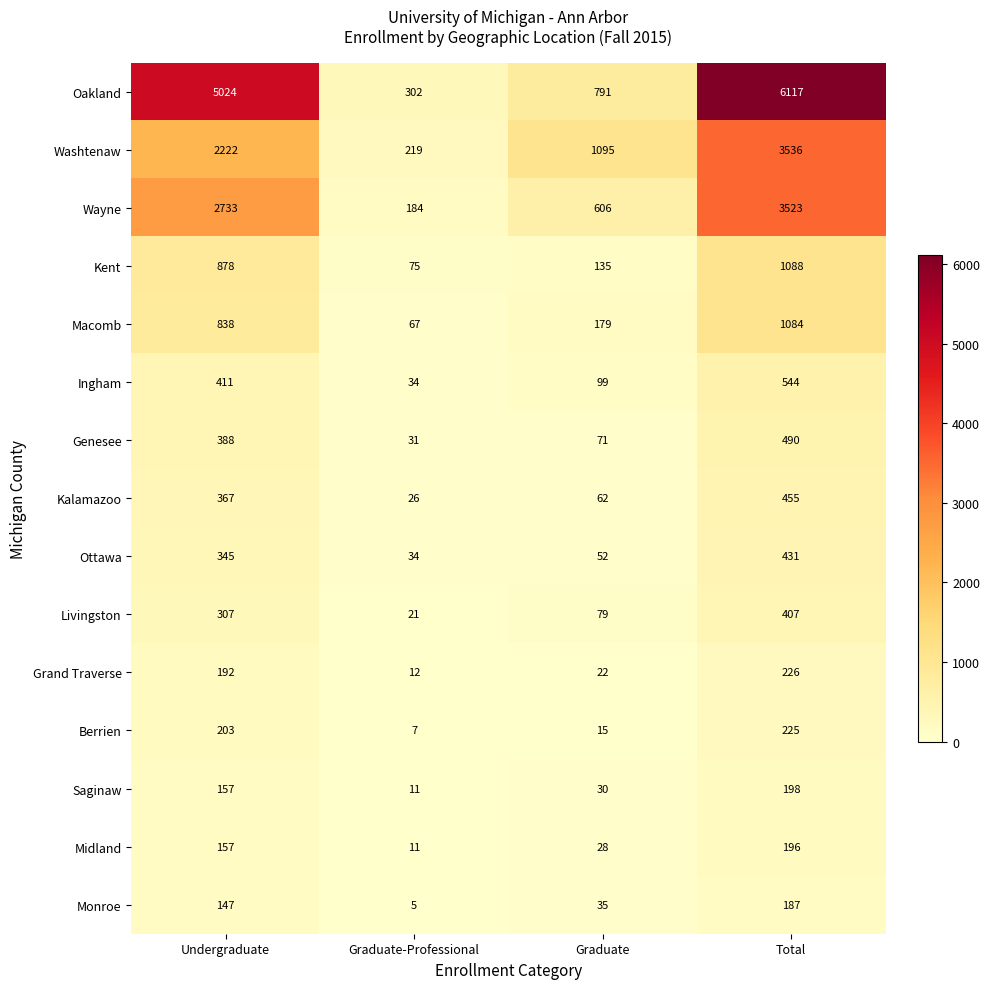

Read the Kalamazoo value at Undergraduate, to the nearest 50.

350